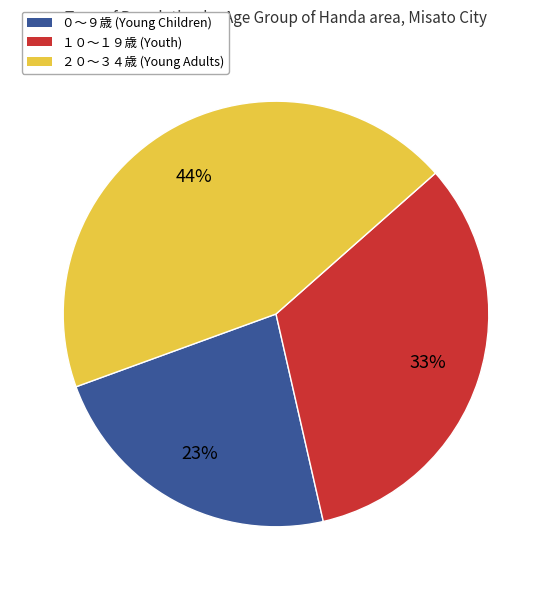

Count the number of slices in the pie.

3